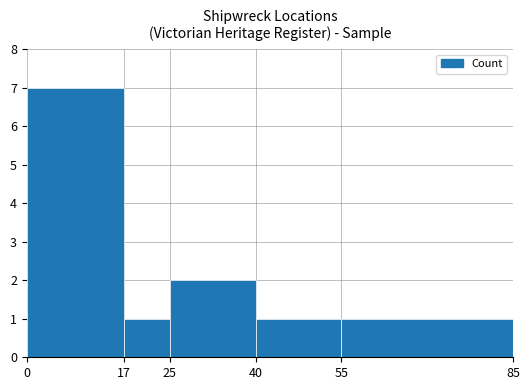

What value does the data have at 40?

1